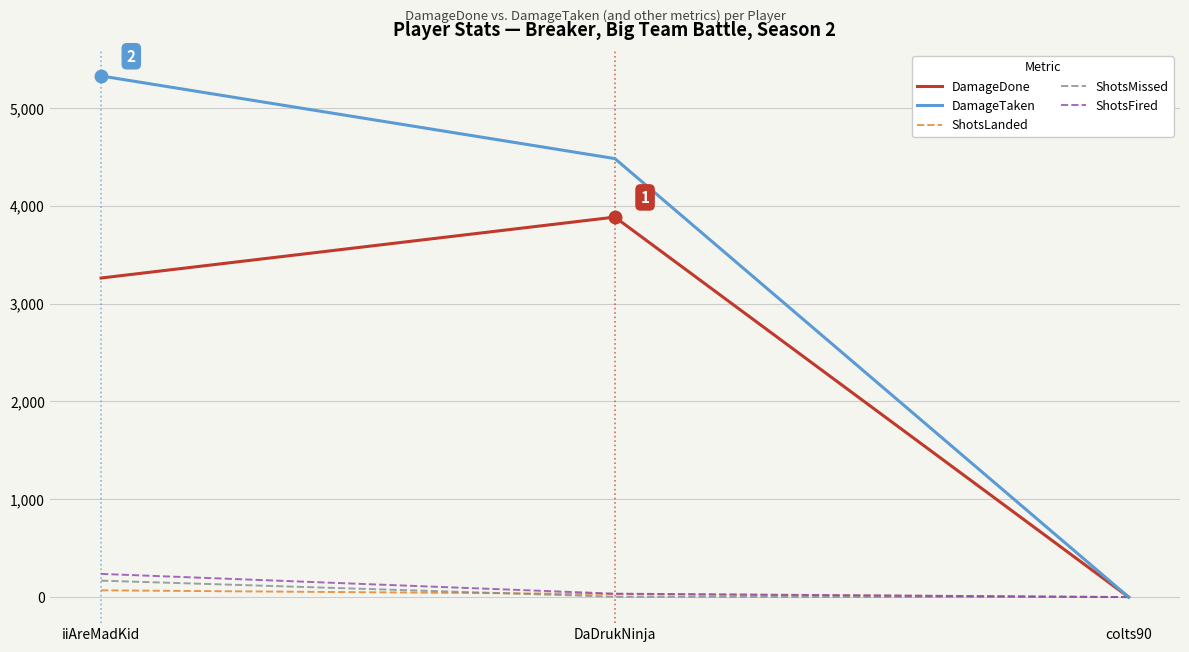

Is it true that DamageTaken equals 6096 at DaDrukNinja?

False